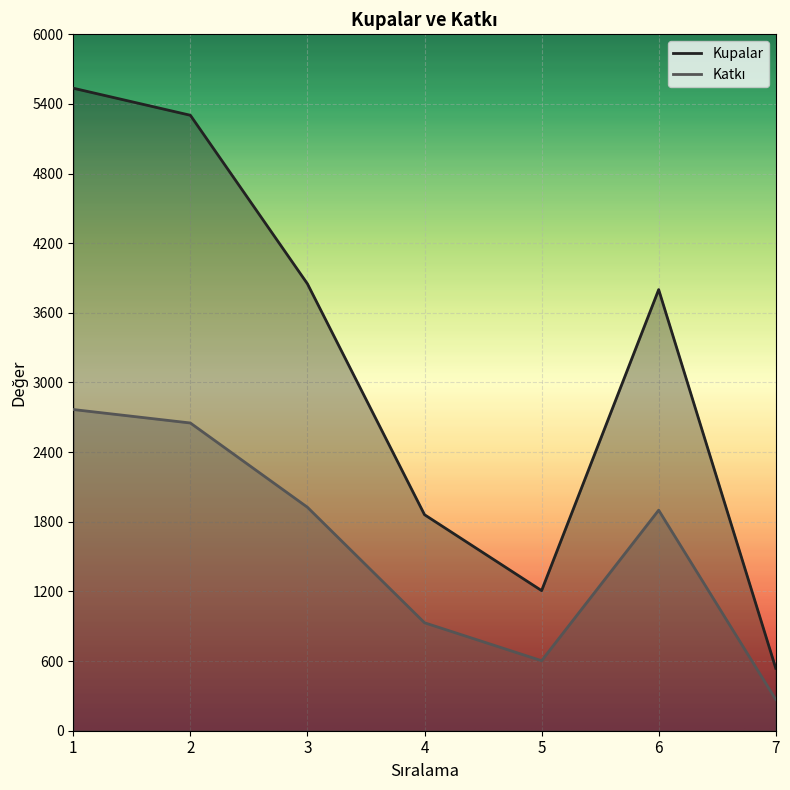

True or false: Kupalar has more than 0 points higher than both neighbors.

True